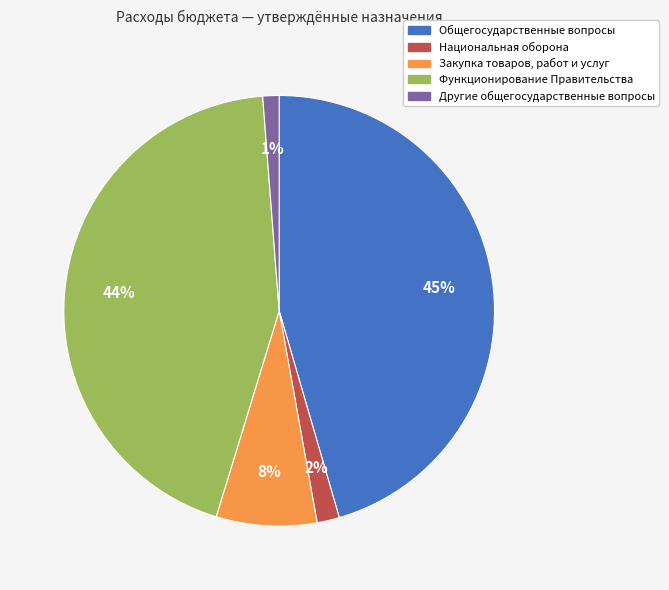

To the nearest percent, what percentage of the pie is Функционирование Правительства?

44%